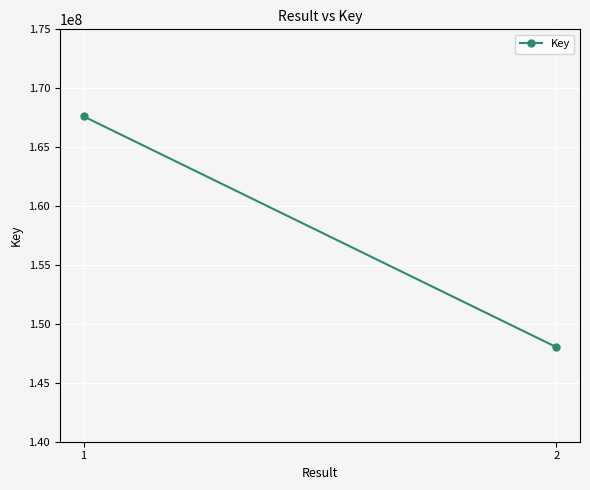

Reading left to right, extract all data points from this chart.

167614687	148027253